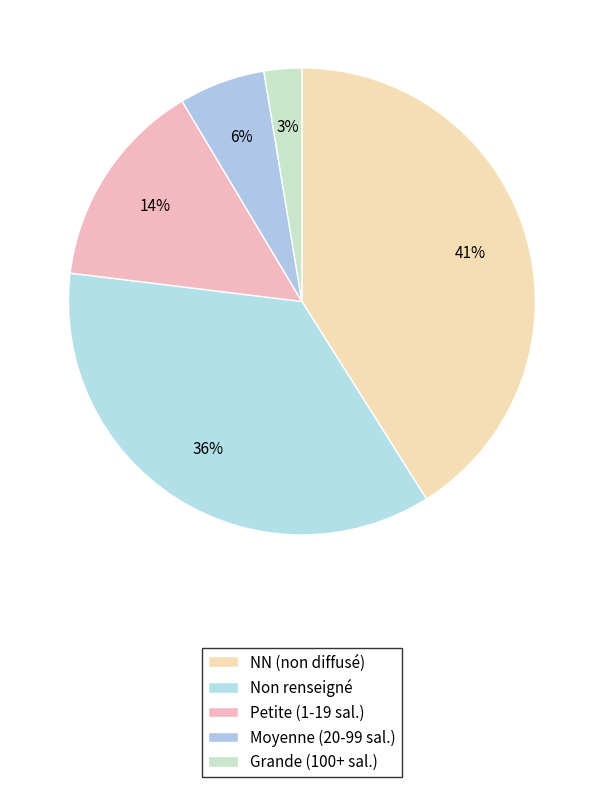

How many segments does this pie chart have?

5